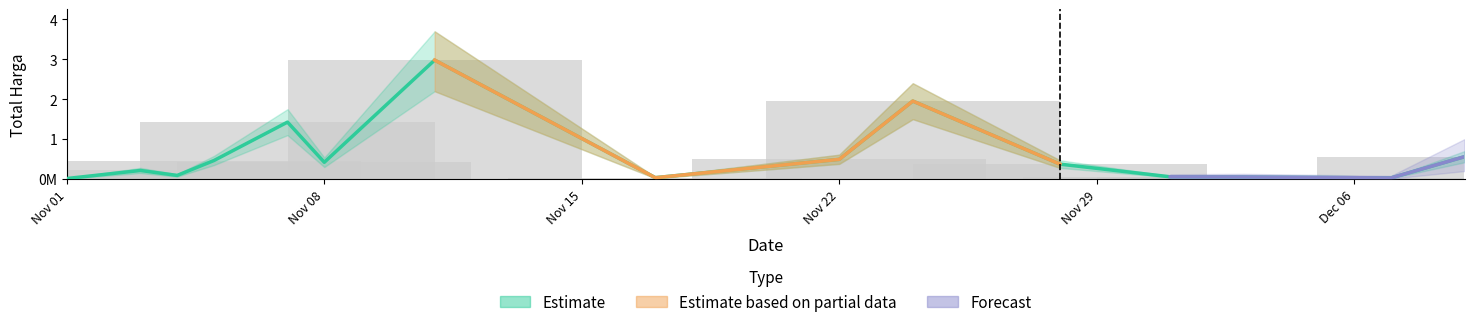

Reading left to right, extract all data points from this chart.

12787500	214662270	90672075	464002100	1425867900	419765000	2978833240	34292000	493000000	1953027100	373404000	56152800	51601000	27412000	559971000